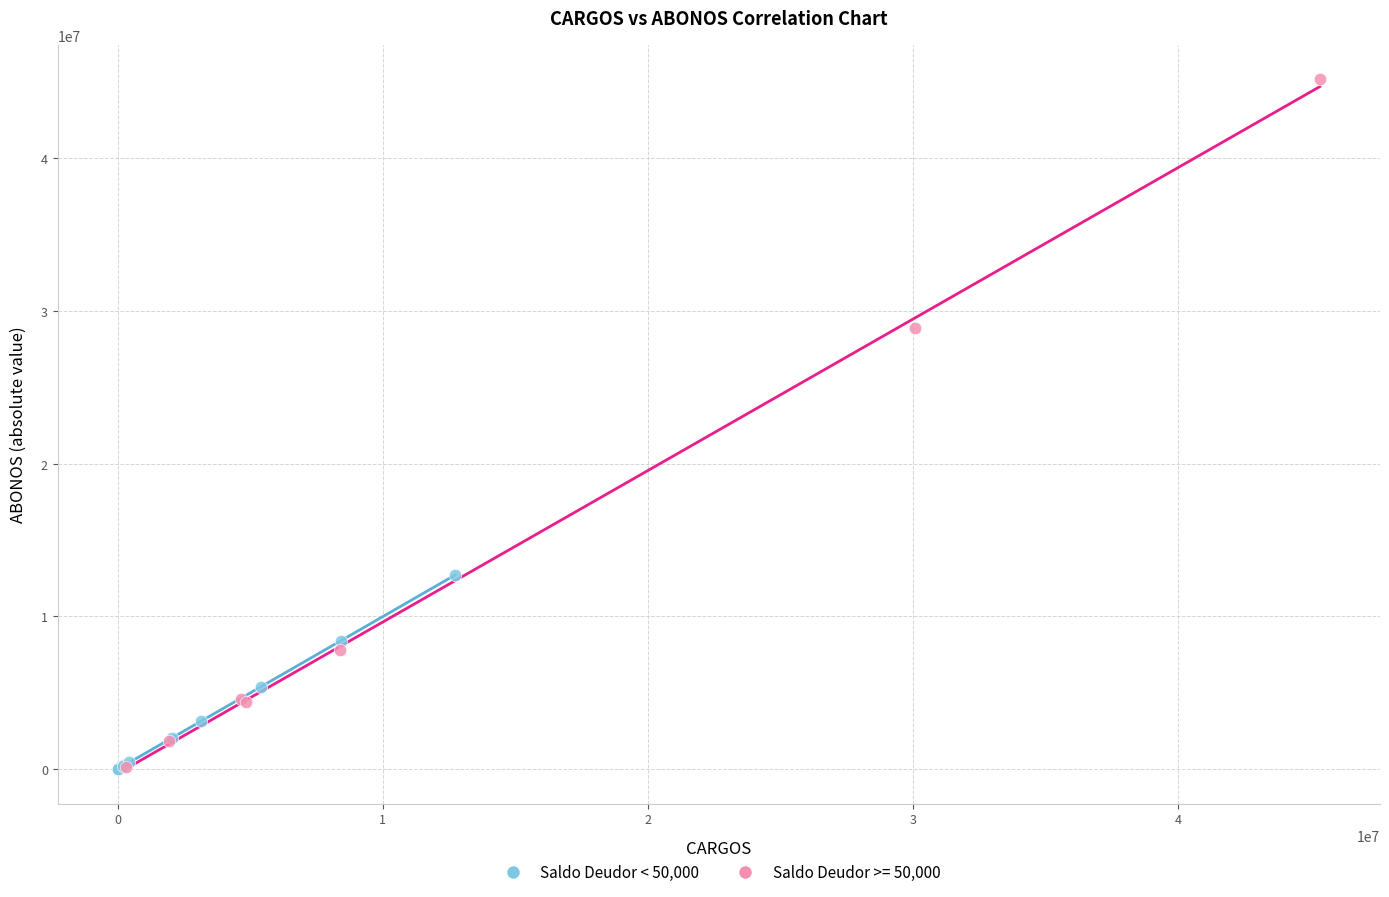

Which series has the largest Y range (max minus min)?

Saldo Deudor >= 50,000